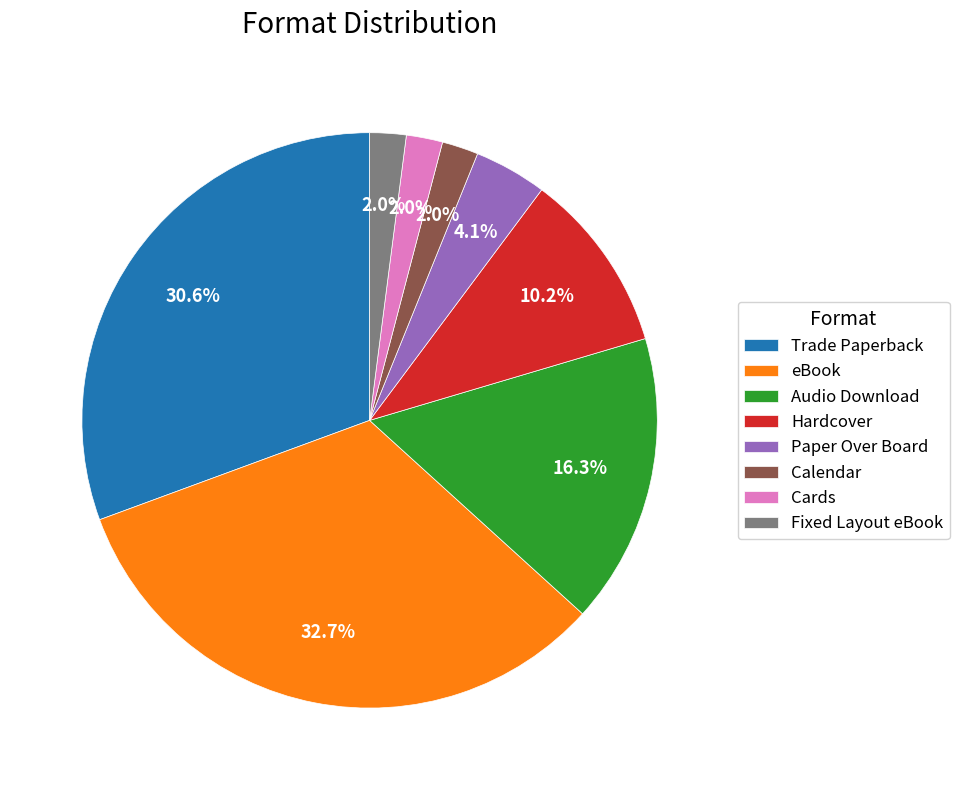

How many segments does this pie chart have?

8